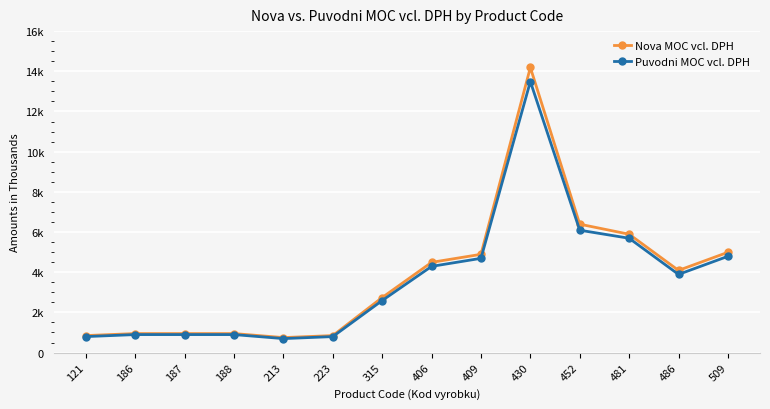

Does the chart display data point markers on the line(s)?

Yes